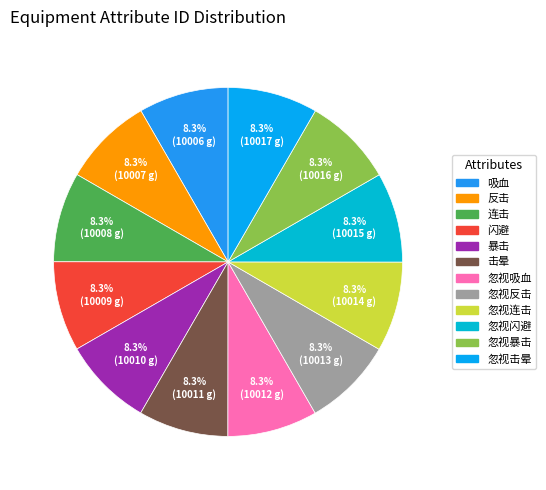

True or false: 反击 accounts for 8% of the total.

True